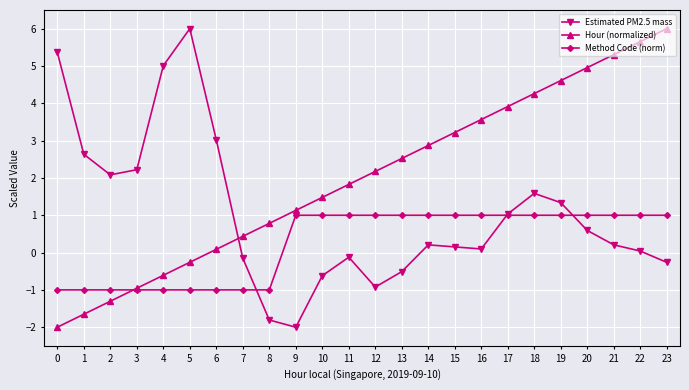

What is the lowest value of the Hour (normalized) series?

-2.0